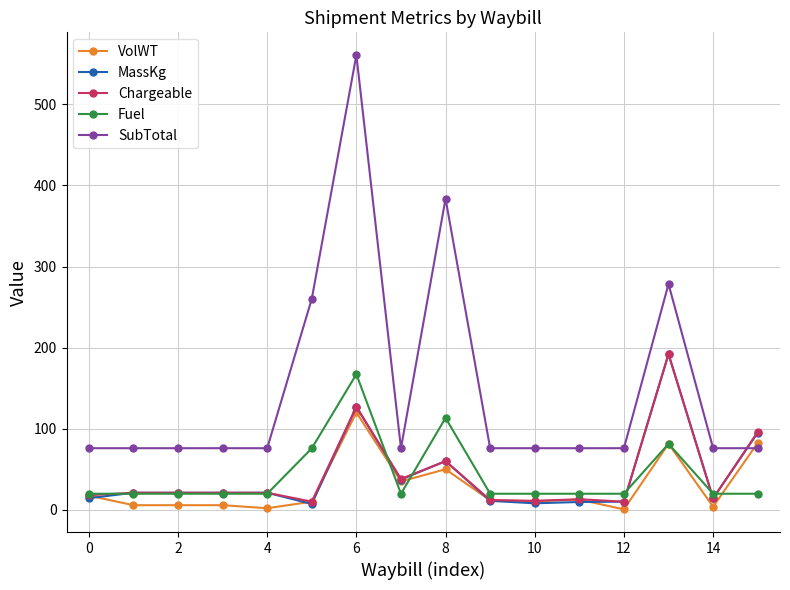

Which series has the widest spread of values?

SubTotal